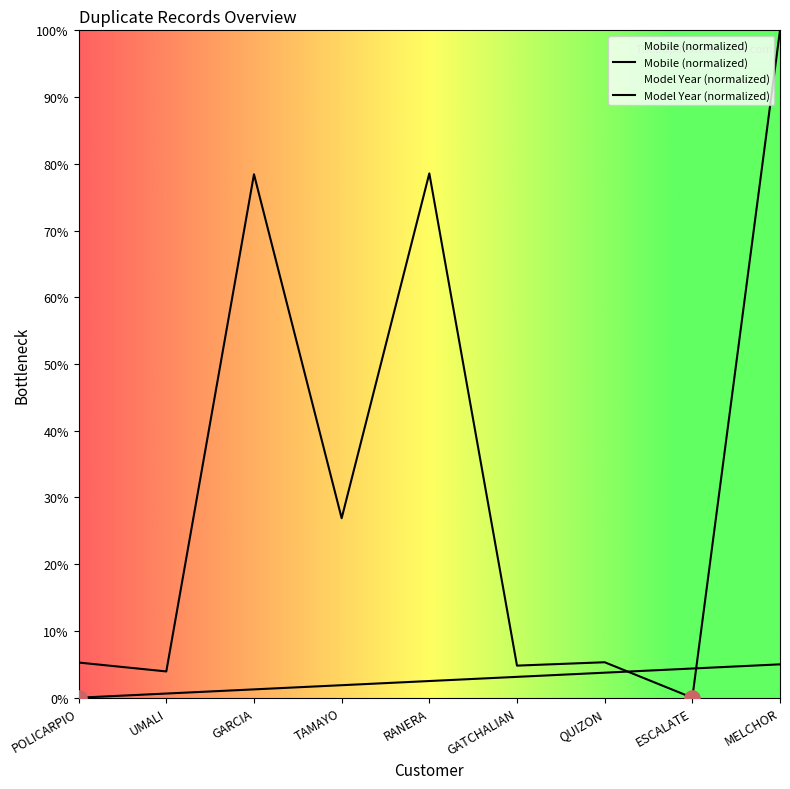

What is the change in value from UMALI to GATCHALIAN?

+0.9